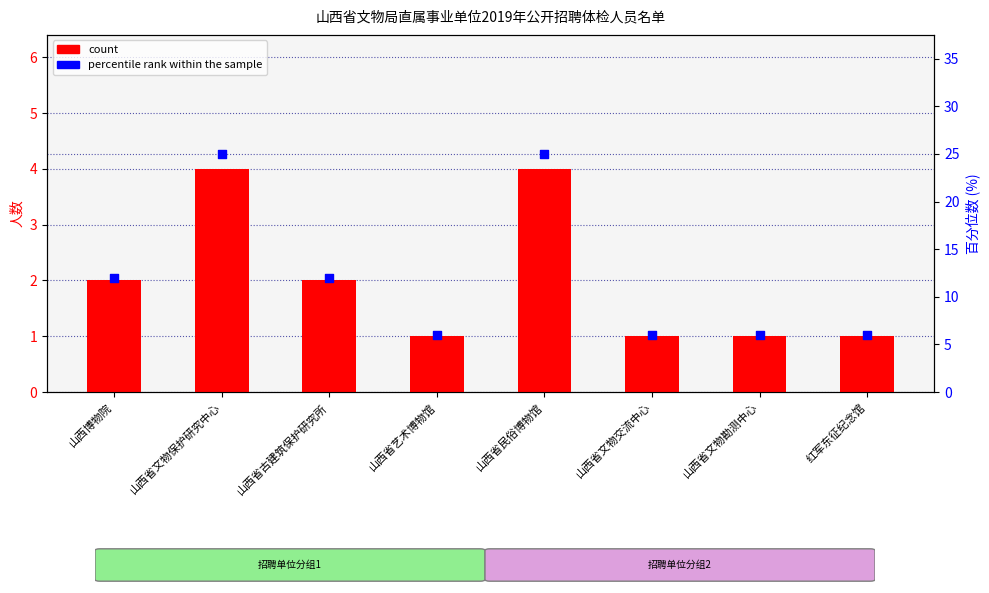

Which series has the largest total across all categories?

percentile rank within the sample